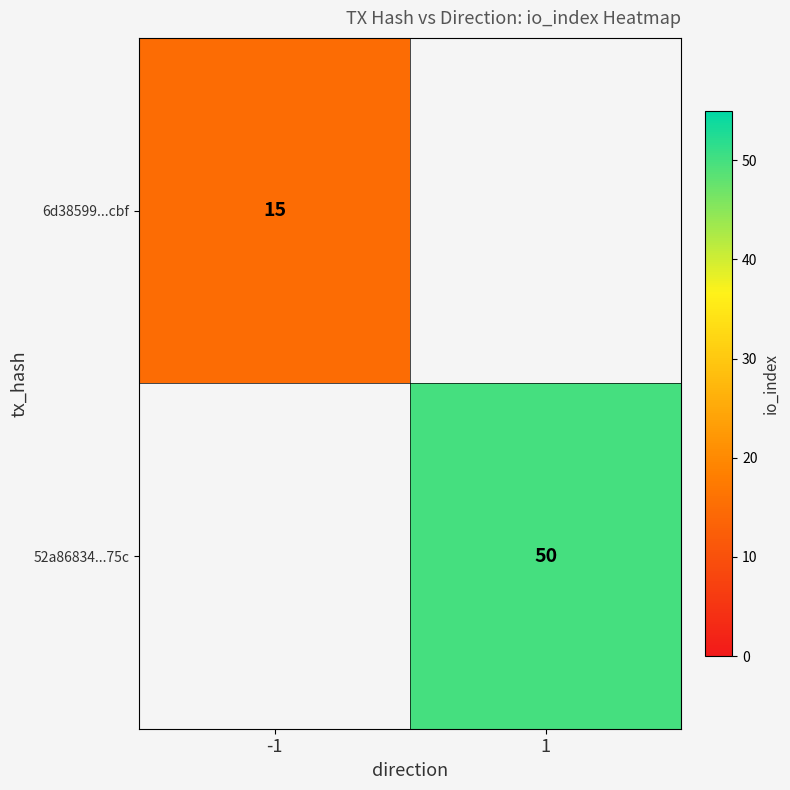

True or false: 6d38599...cbf has a value of 15 at -1.

True